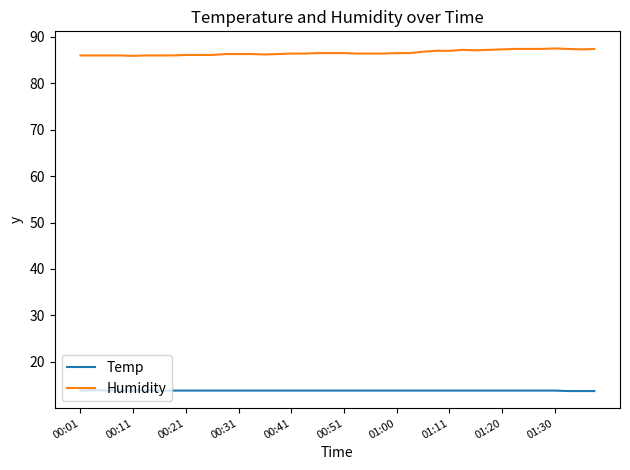

Rank the series by their average value, from lowest to highest.

Temp, Humidity